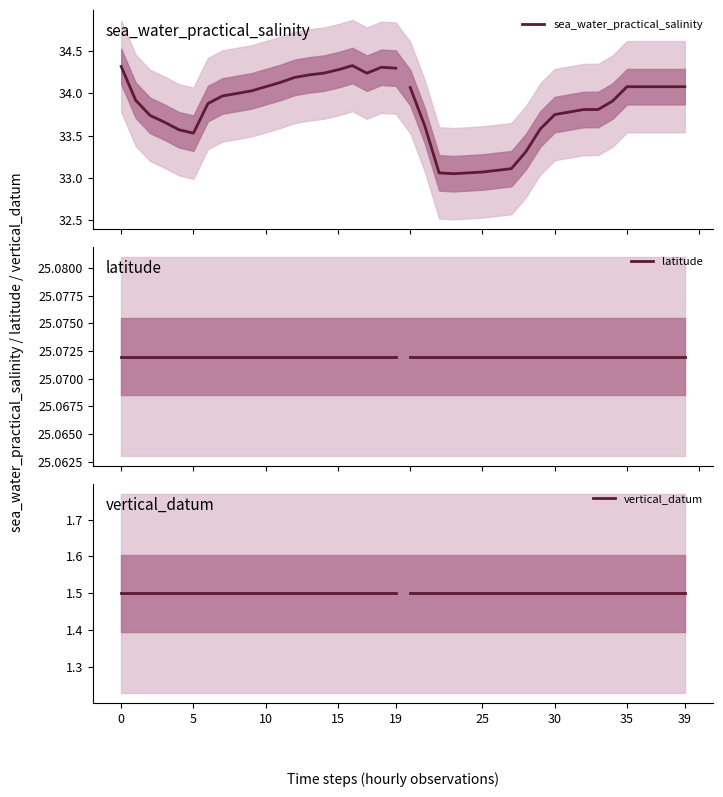

Which series has the largest total across all categories?

sea_water_practical_salinity